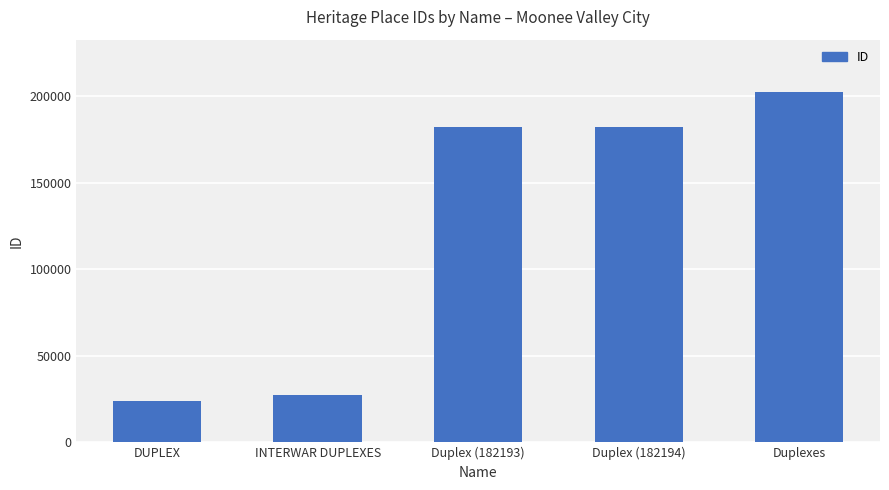

The value at Duplex (182193) is 182193. True or false?

True